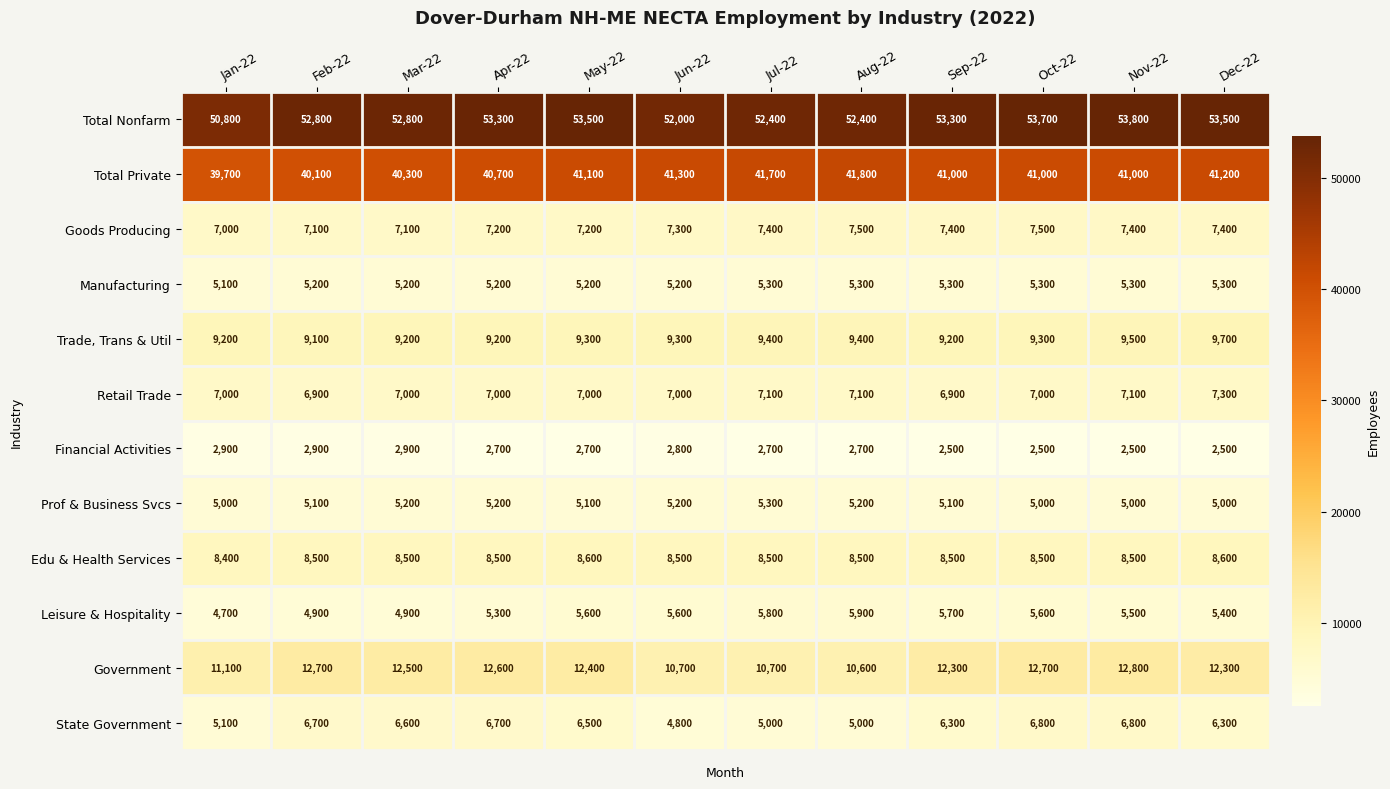

What is the sum of all Retail Trade values?

84400